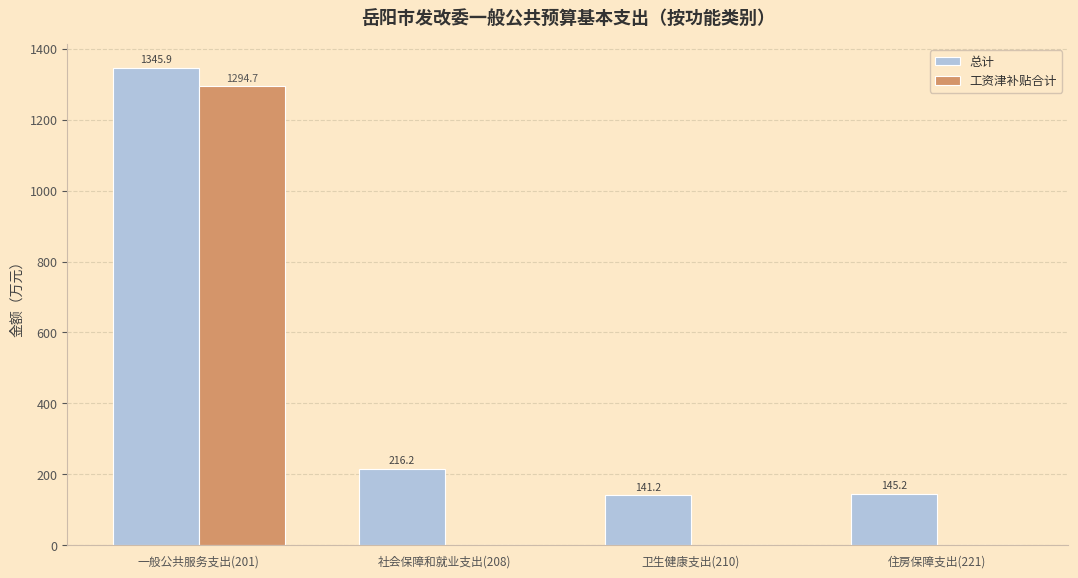

Reading right to left, extract all data points from this chart.

总计: 住房保障支出(221)=145.2	卫生健康支出(210)=141.2	社会保障和就业支出(208)=216.2	一般公共服务支出(201)=1345.9
工资津补贴合计: 住房保障支出(221)=0.0	卫生健康支出(210)=0.0	社会保障和就业支出(208)=0.0	一般公共服务支出(201)=1294.7